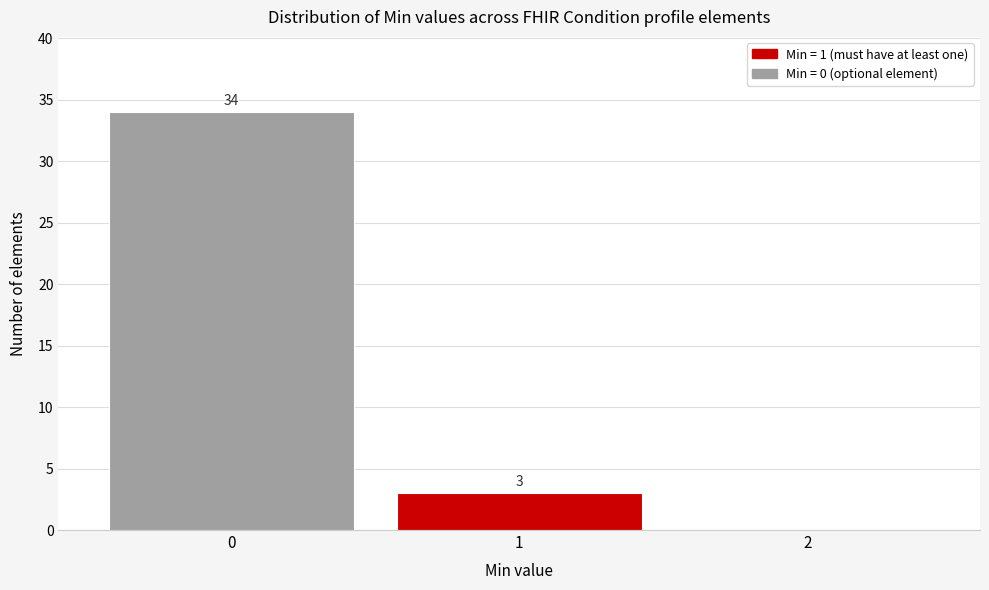

Which range on the x-axis has the tallest bar?

-0.5 to 0.5